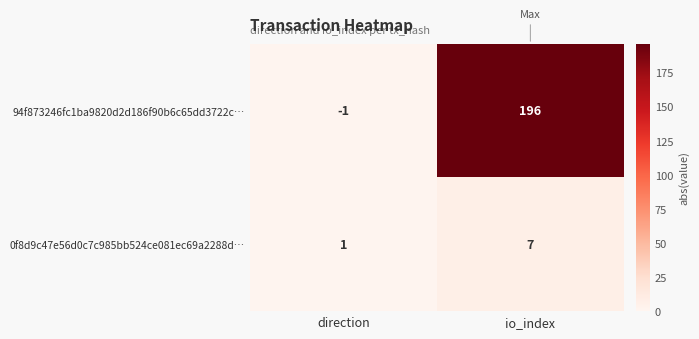

Which series has the largest total across all categories?

94f873246fc1ba9820d2d186f90b6c65dd3722c…